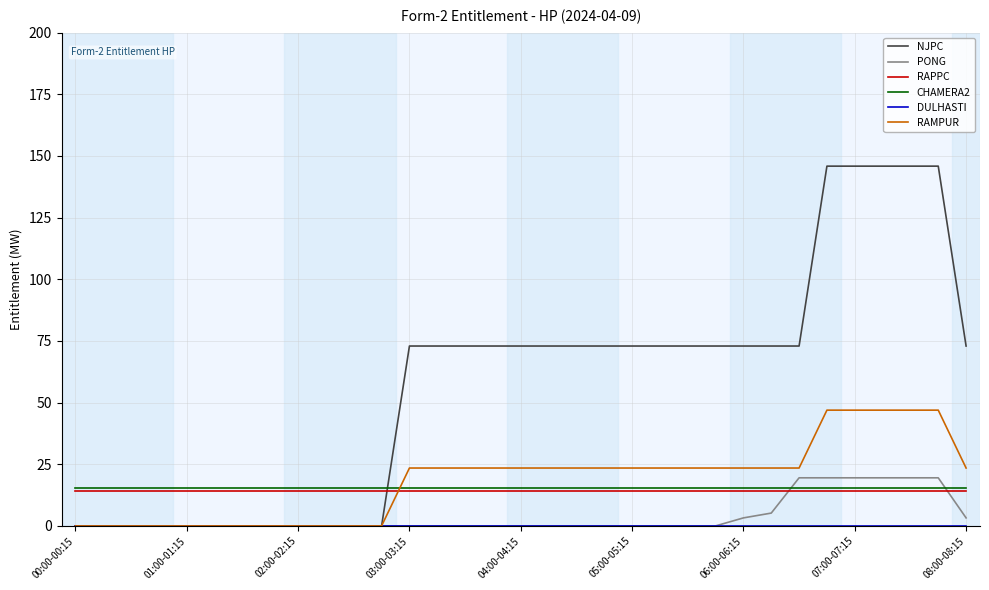

True or false: CHAMERA2 and NJPC cross at least once.

True